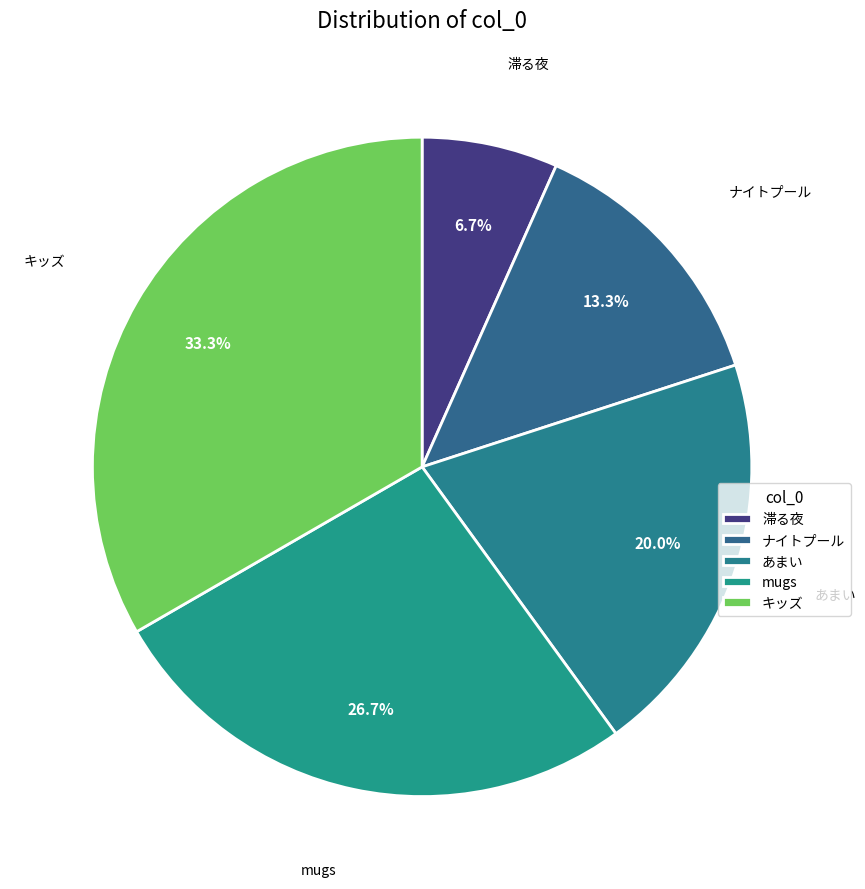

How many slices are in this pie chart?

5